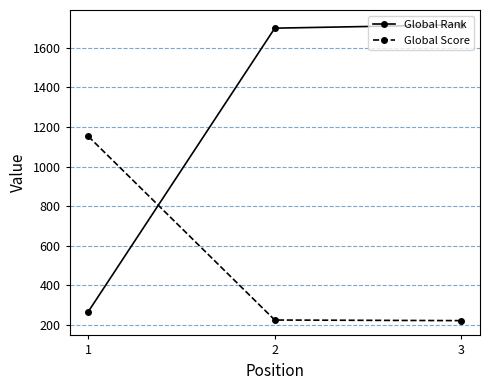

Which category has the lowest value in the Global Rank series?

1